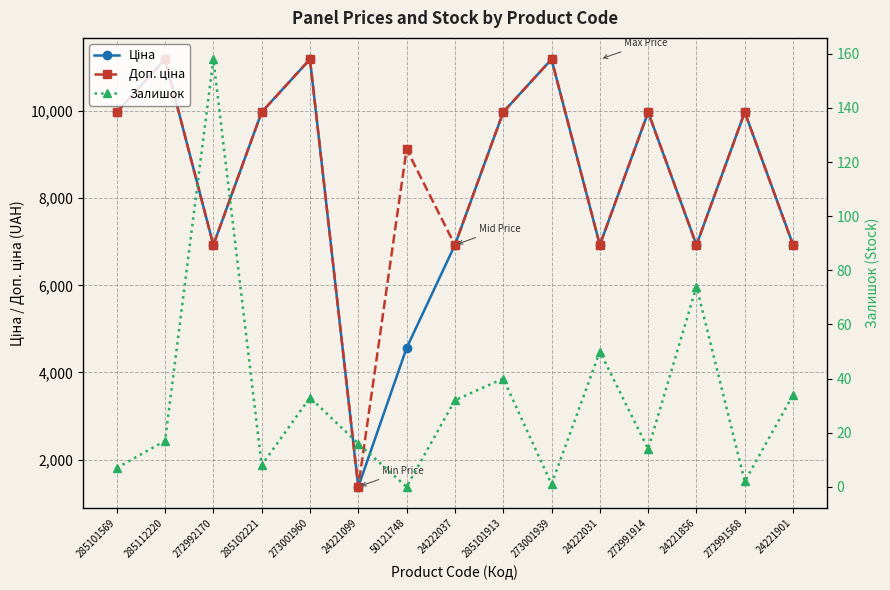

Is this an area chart (filled region under the line)?

No